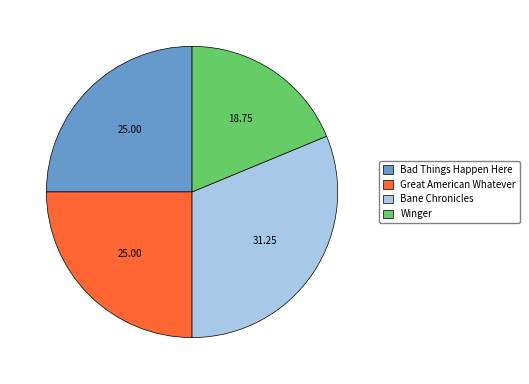

Is there any slice that represents more than half of the pie?

No